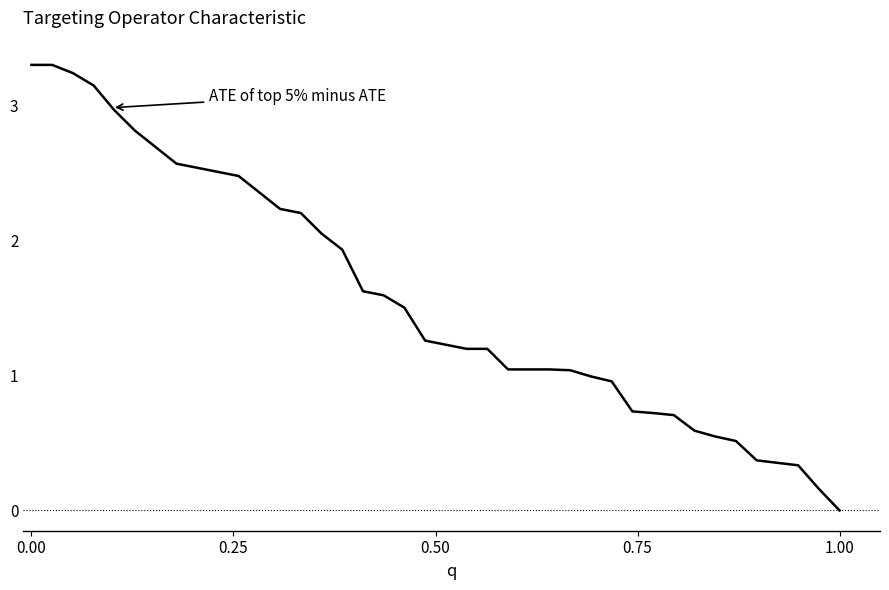

What is the greatest value displayed?

3.3